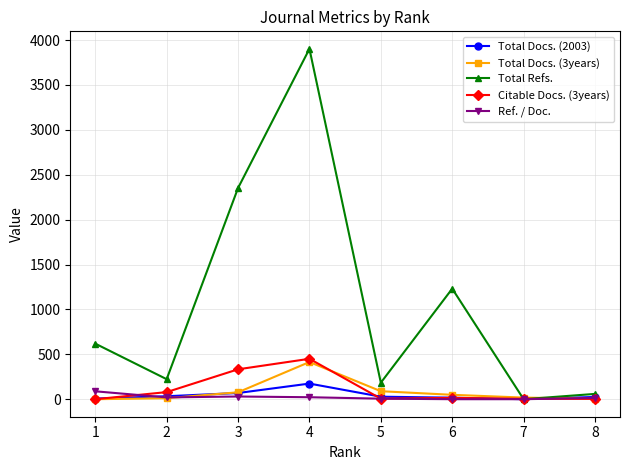

How many intersections are there between Total Refs. and Citable Docs. (3years)?

2